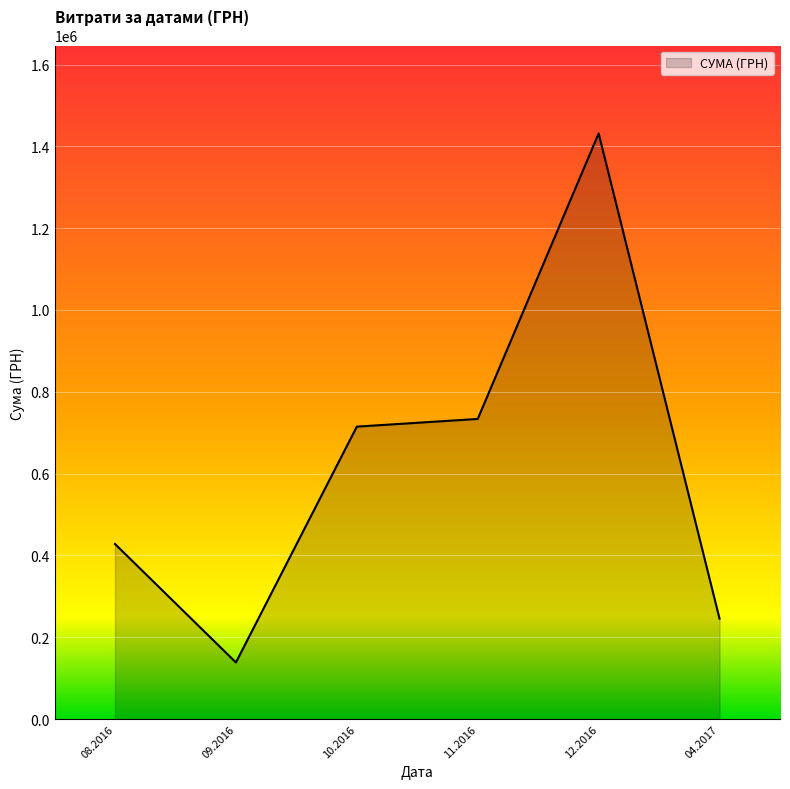

What is the change in value from 08.2016 to 10.2016?

+286872.8